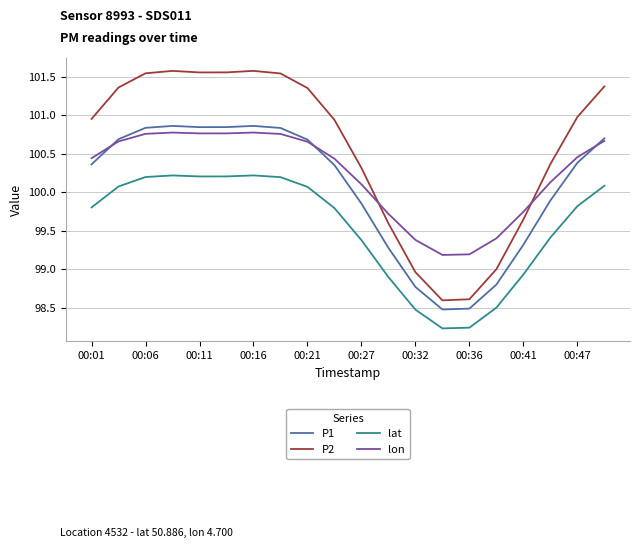

How many series are shown in this chart?

4